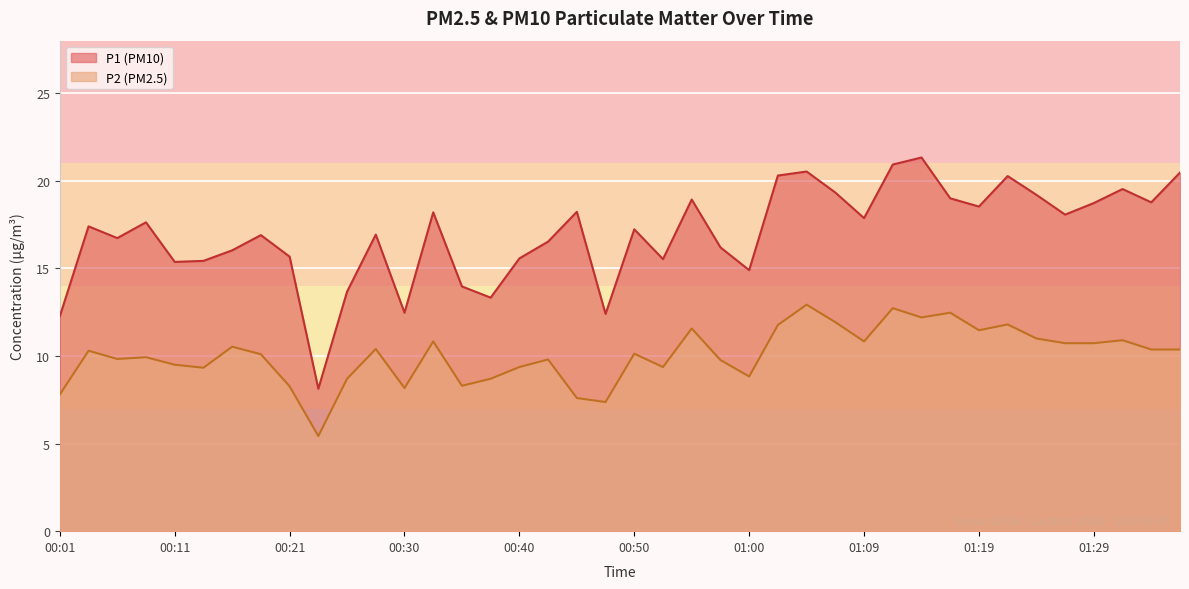

The value of P1 at 01:02 is 8.7. True or false?

False